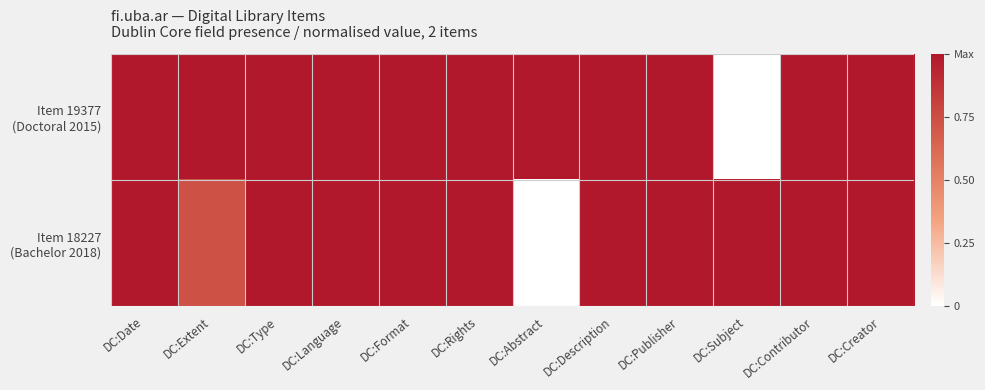

At which category is the sum across all series the highest?

DC:Type